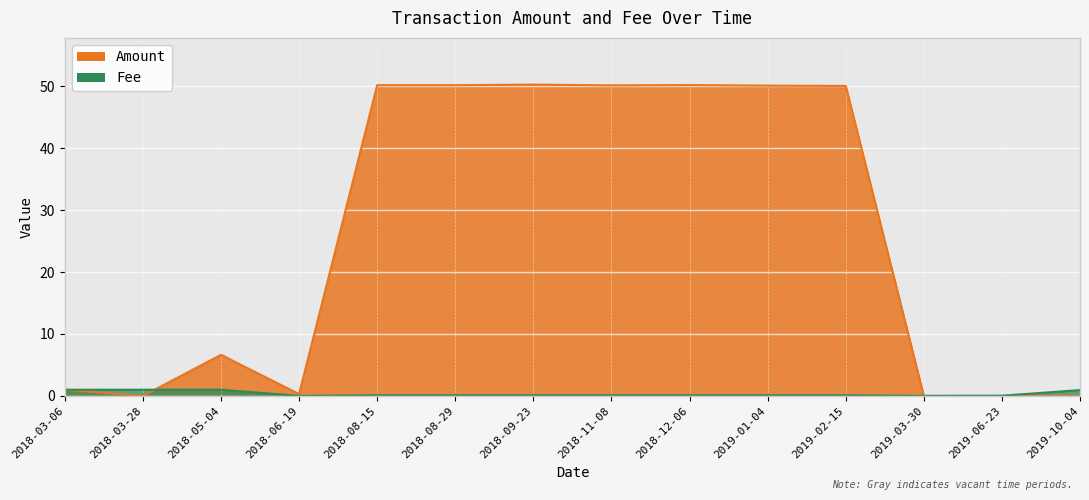

At which category does the chart reach its minimum across all series?

2018-03-28